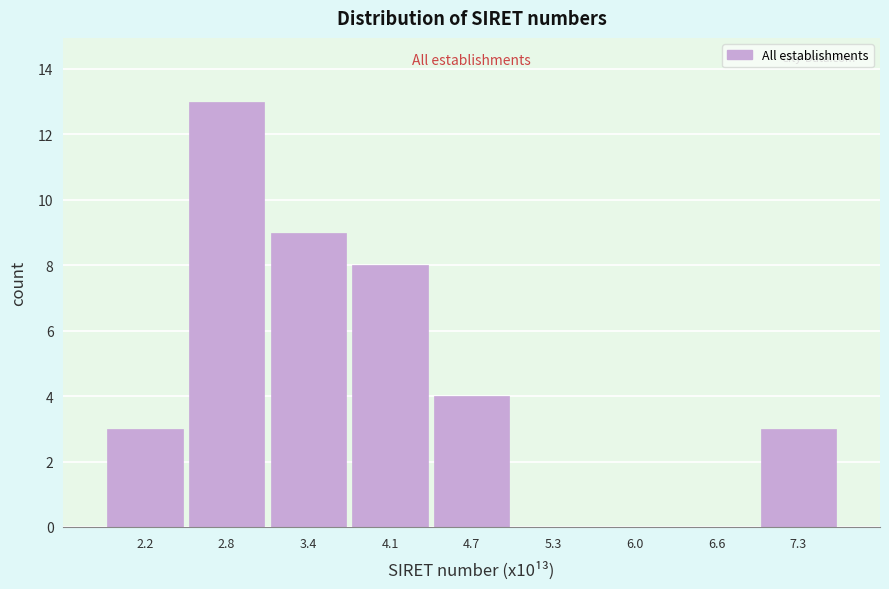

Reading left to right, list all the values displayed in this chart.

2.2=3	2.8=13	3.4=9	4.1=8	4.7=4	5.3=0	6.0=0	6.6=0	7.3=3